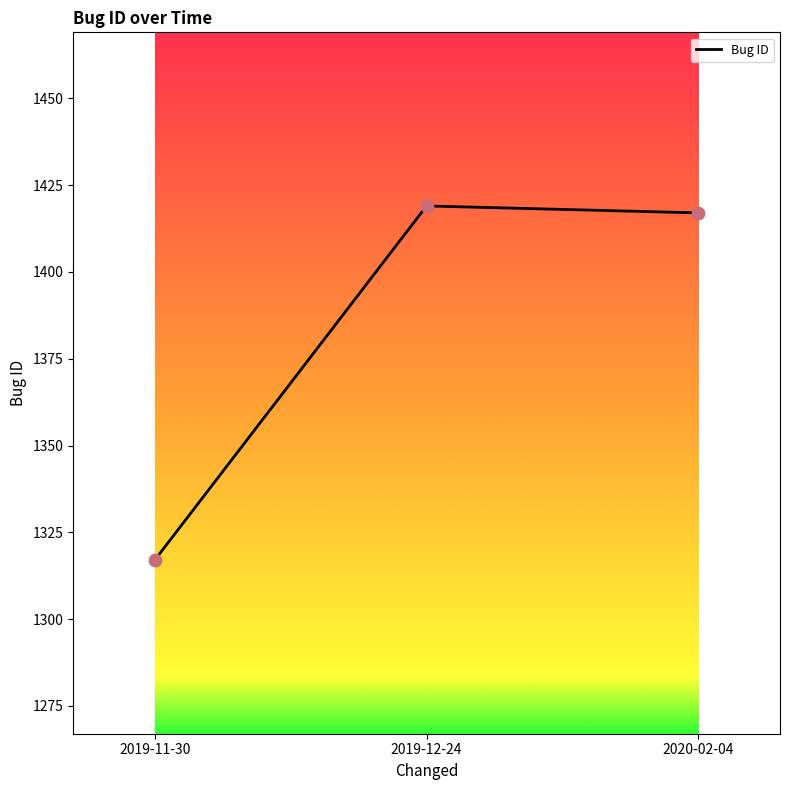

What is the ratio of the value at 2019-12-24 to the value at 2019-11-30?

1.1